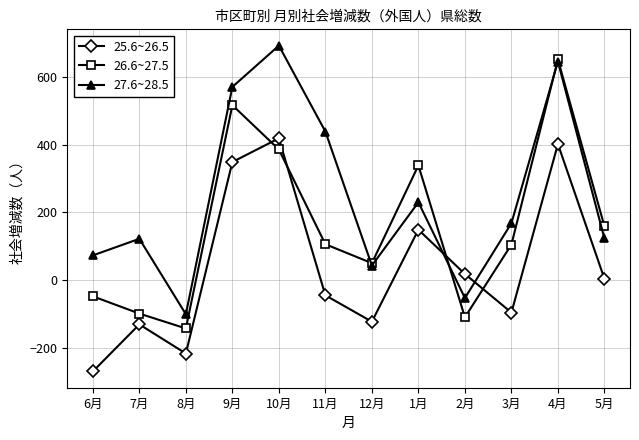

How many positive values does the 27.6~28.5 series have?

10